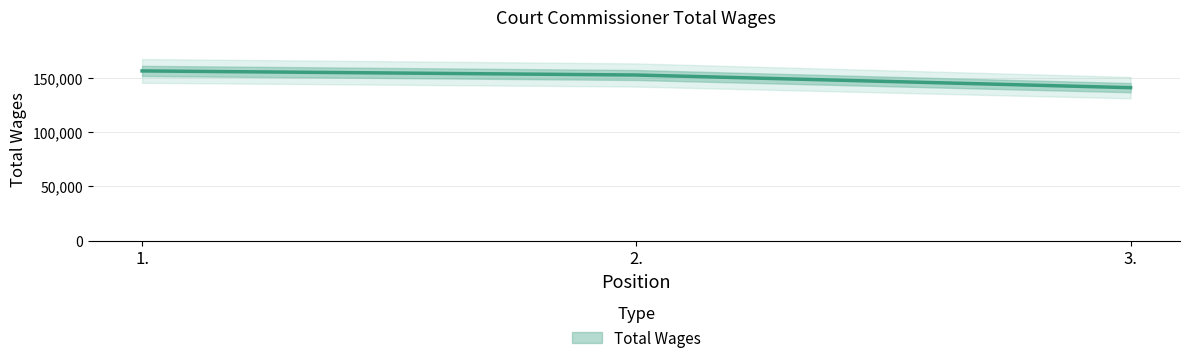

What is the ratio of the value at 2. to the value at 3.?

1.1